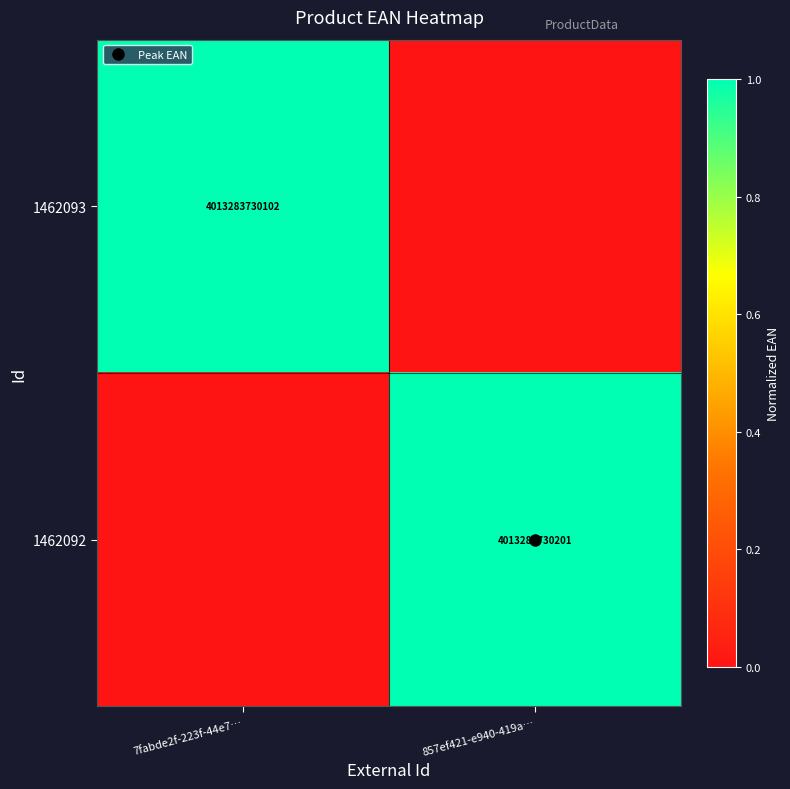

Which category has the lowest value in the 1462093 series?

857ef421-e940-419a…